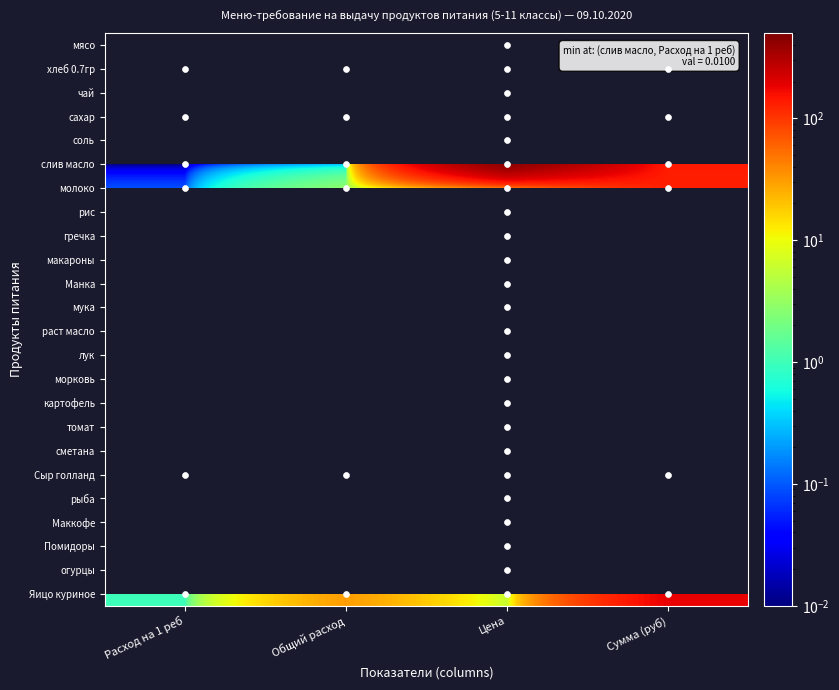

At чай, list the series in order from largest to smallest.

чай, слив масло, Сыр голланд, мясо, сметана, томат, рыба, раст масло, гречка, сахар, молоко, рис, Помидоры, огурцы, макароны, Манка, хлеб 0.7гр, морковь, мука, картофель, лук, соль, Маккофе, Яицо куриное